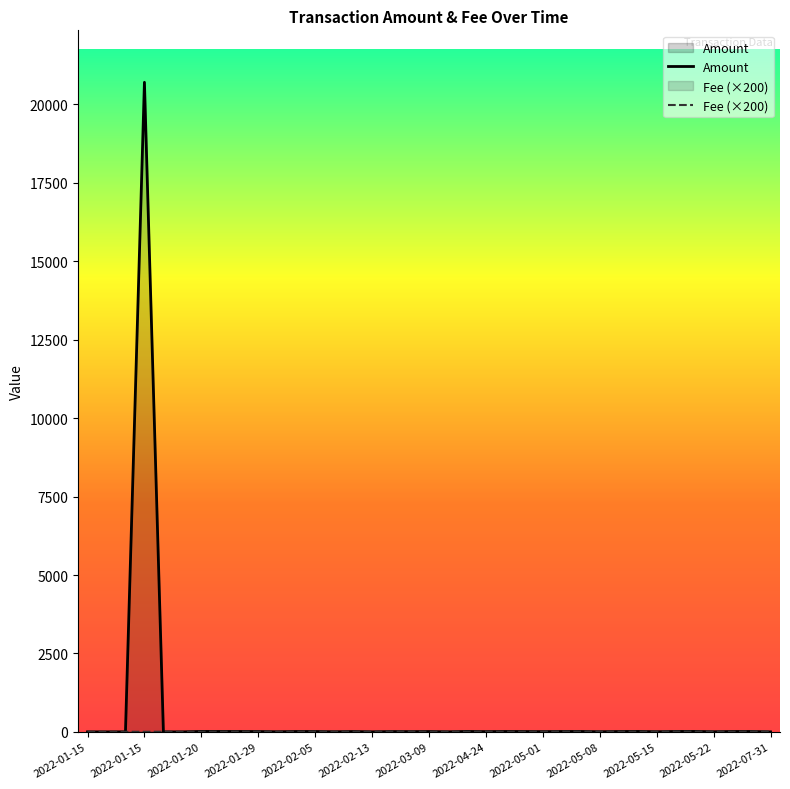

What is the maximum value for Amount?

20705.0